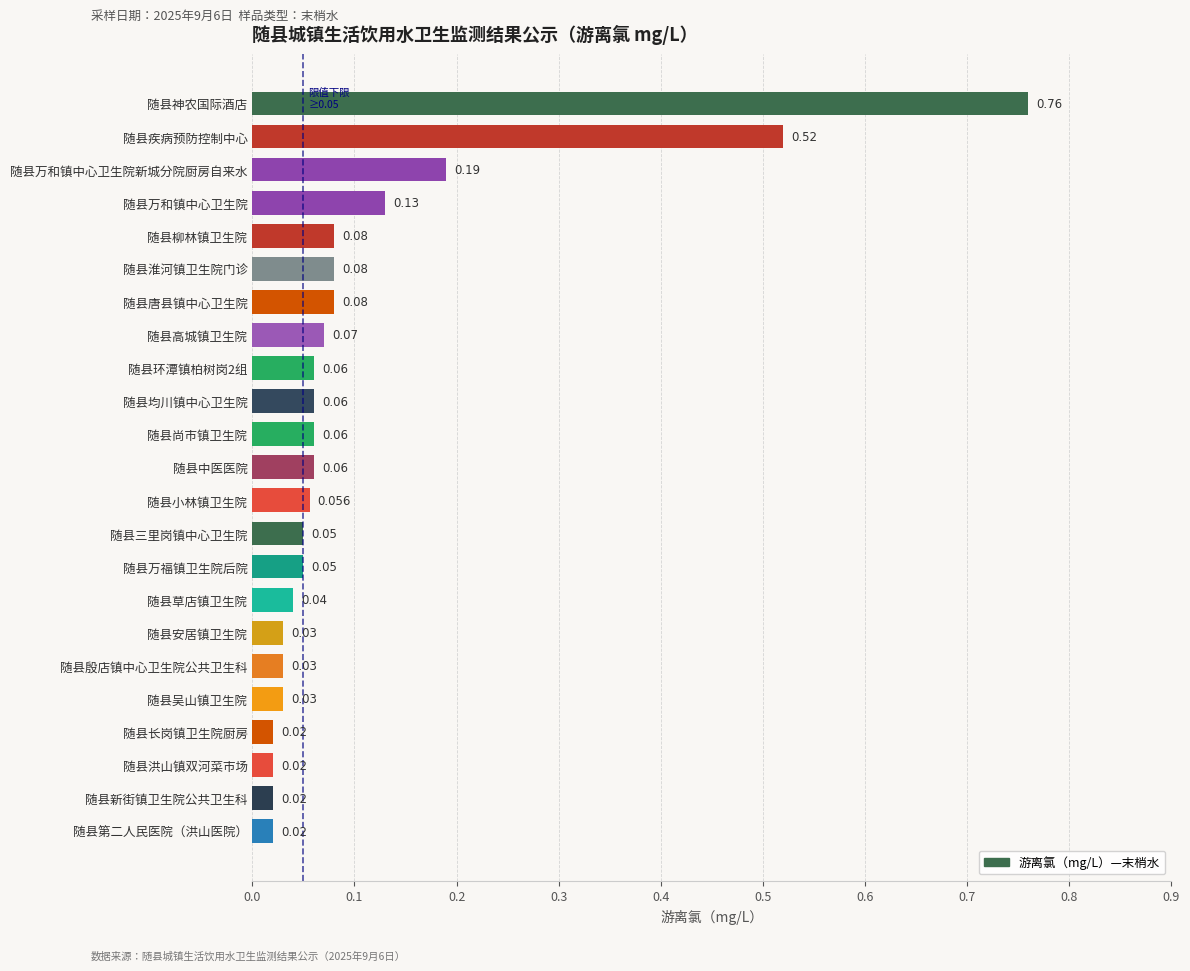

Which category has the highest value across all series?

随县神农国际酒店